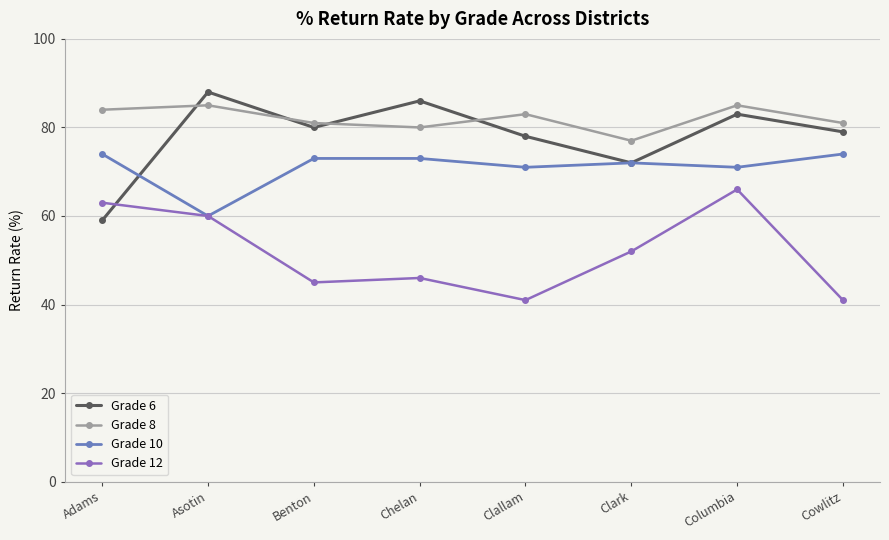

What is the minimum value for Grade 8?

77